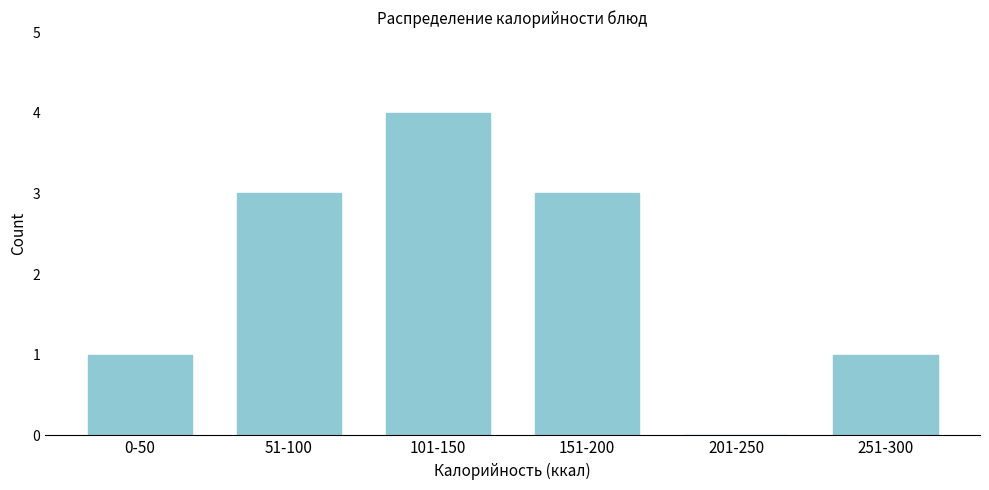

Reading left to right, extract all data points from this chart.

0-50=1	51-100=3	101-150=4	151-200=3	201-250=0	251-300=1